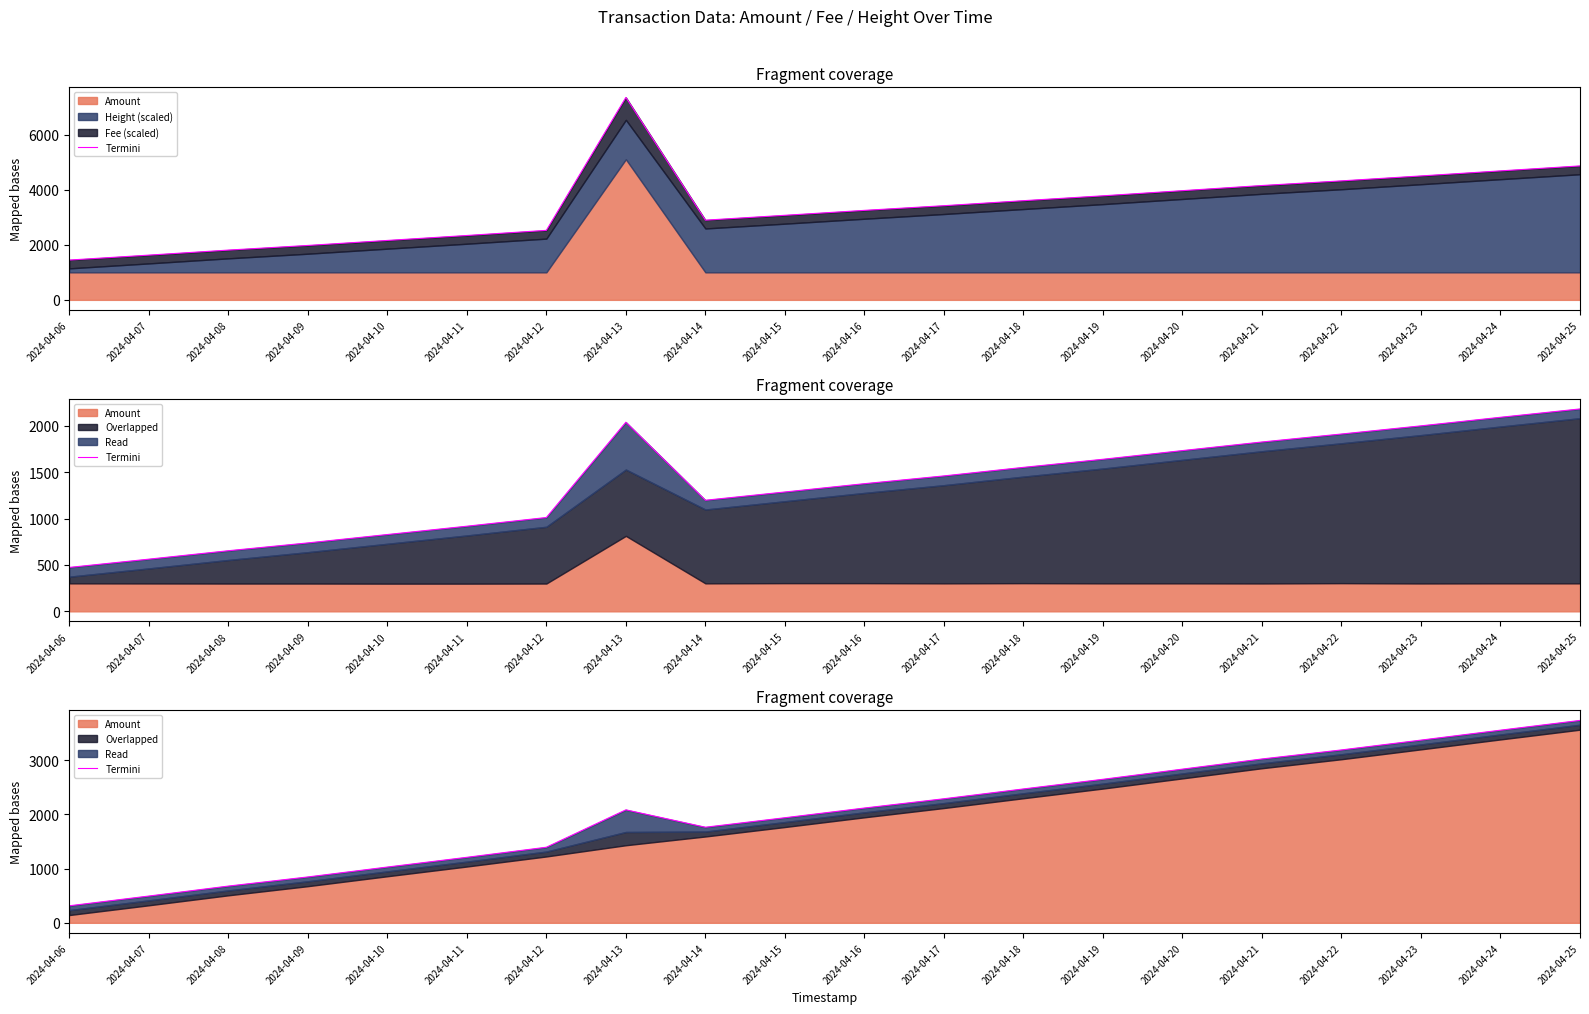

List the labels in order of value, largest first.

2024-04-25, 2024-04-24, 2024-04-23, 2024-04-22, 2024-04-21, 2024-04-20, 2024-04-19, 2024-04-18, 2024-04-17, 2024-04-16, 2024-04-13, 2024-04-15, 2024-04-14, 2024-04-12, 2024-04-11, 2024-04-10, 2024-04-09, 2024-04-08, 2024-04-07, 2024-04-06